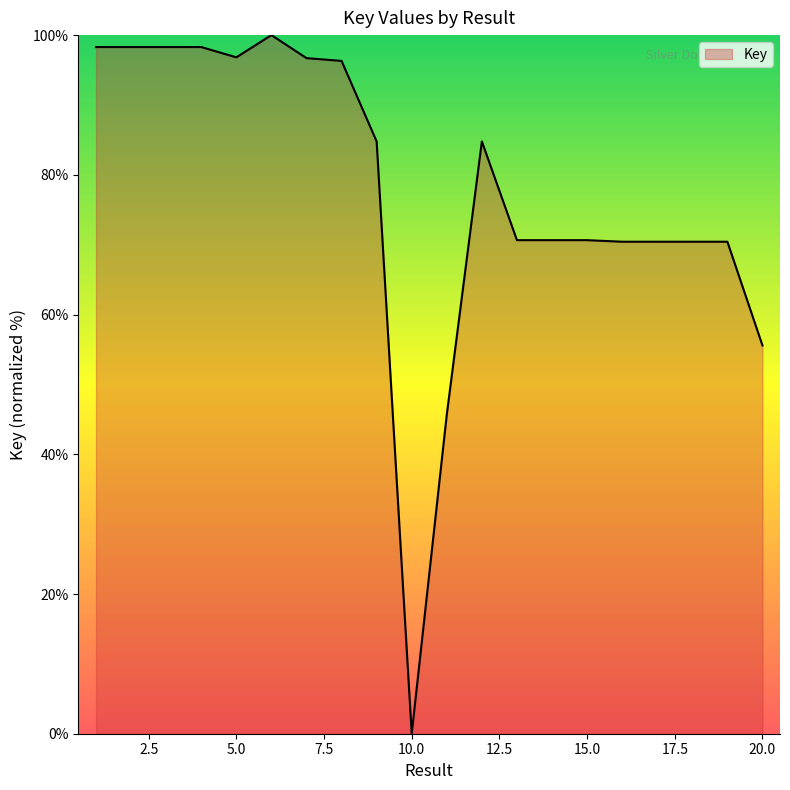

What is the difference between the maximum and minimum values?

100.0